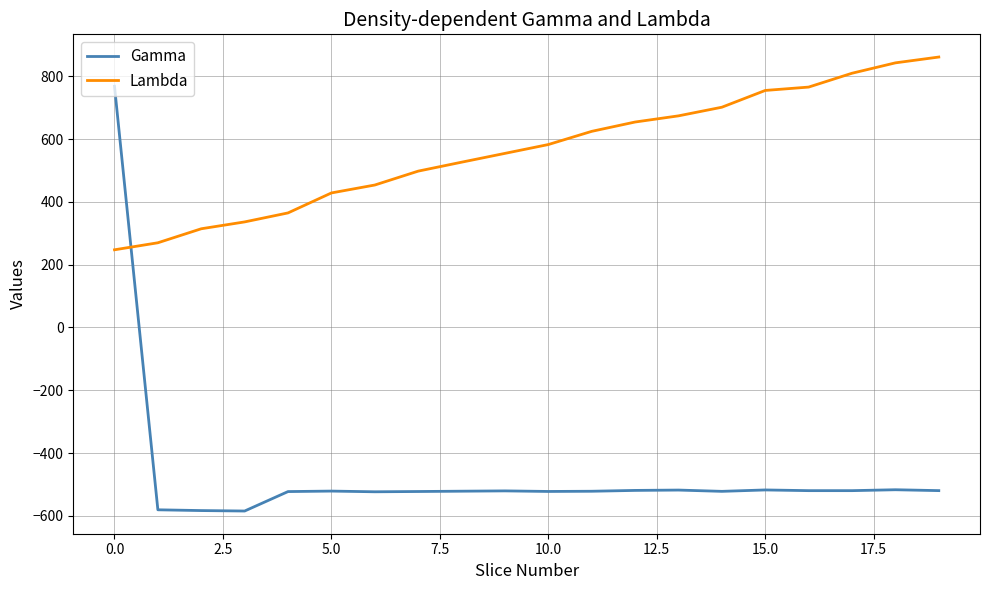

True or false: Gamma and Lambda cross at least once.

True